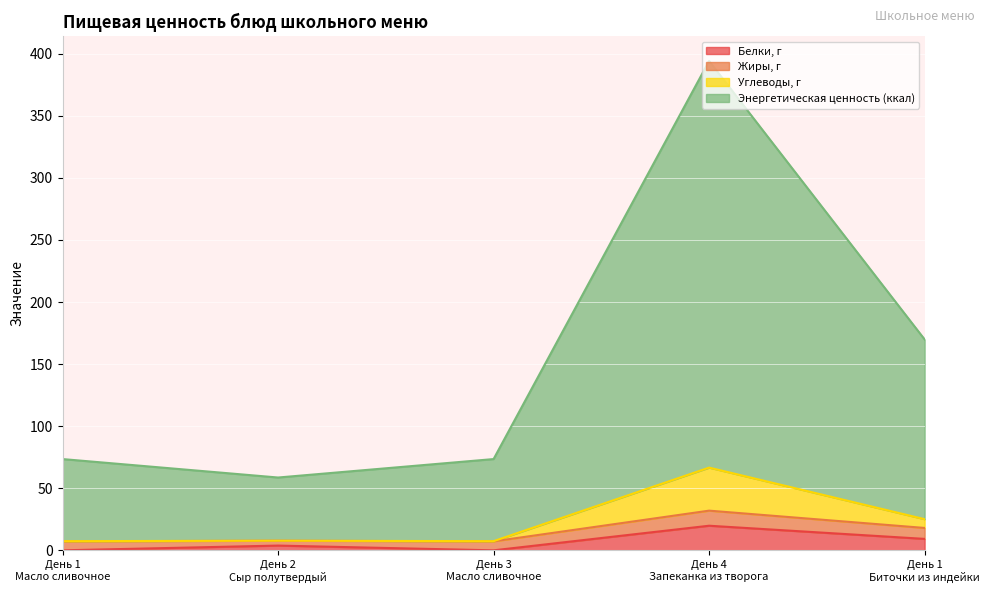

Read the Энергетическая ценность (ккал) value at День 1
Биточки из индейки.

169.8